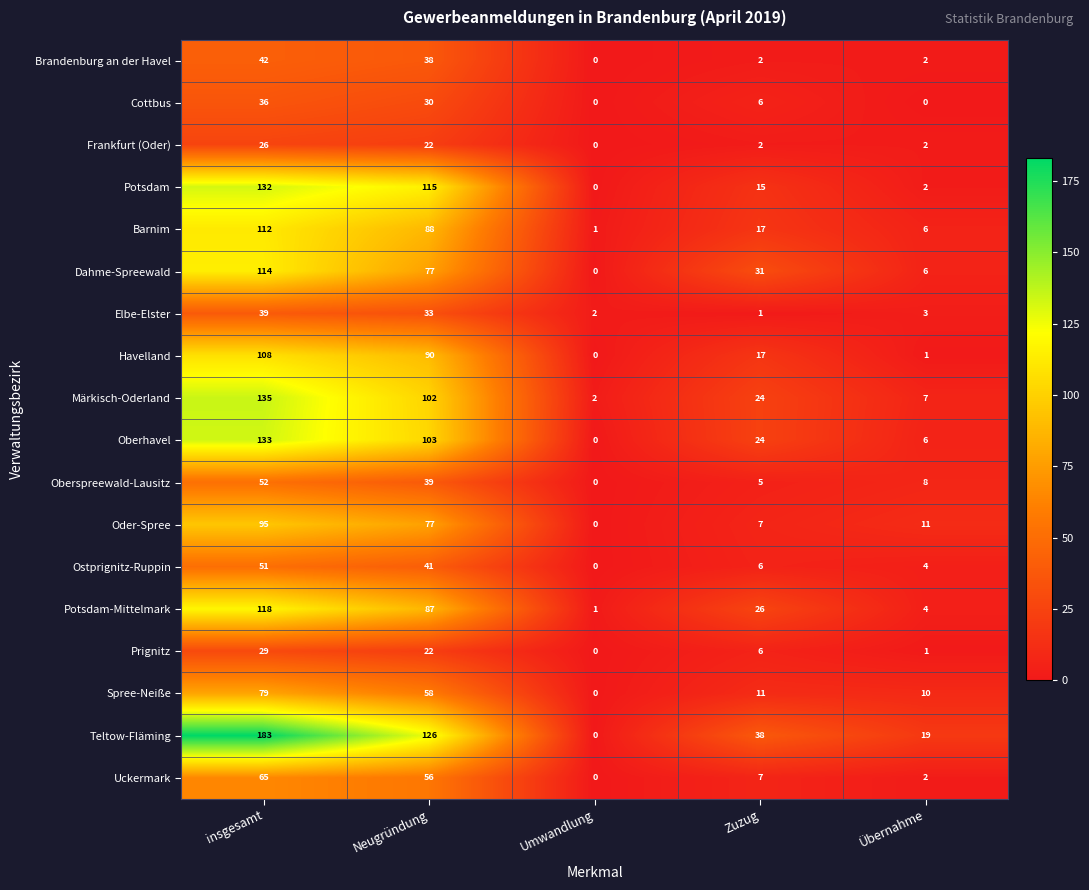

What is the difference between the highest and lowest values at Neugründung?

104